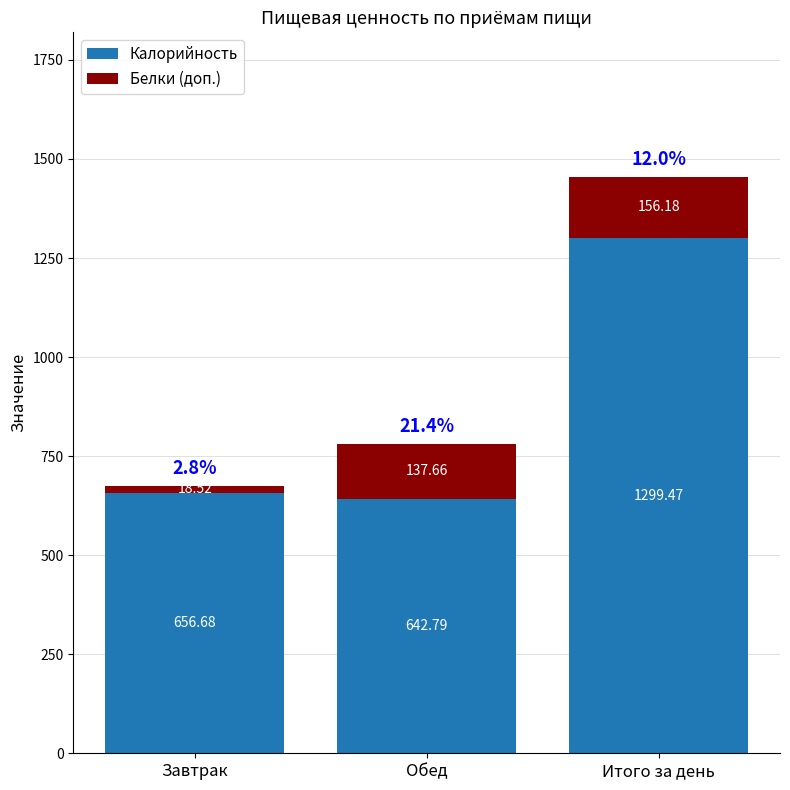

Rank the categories by Калорийность value from lowest to highest.

Обед, Завтрак, Итого за день